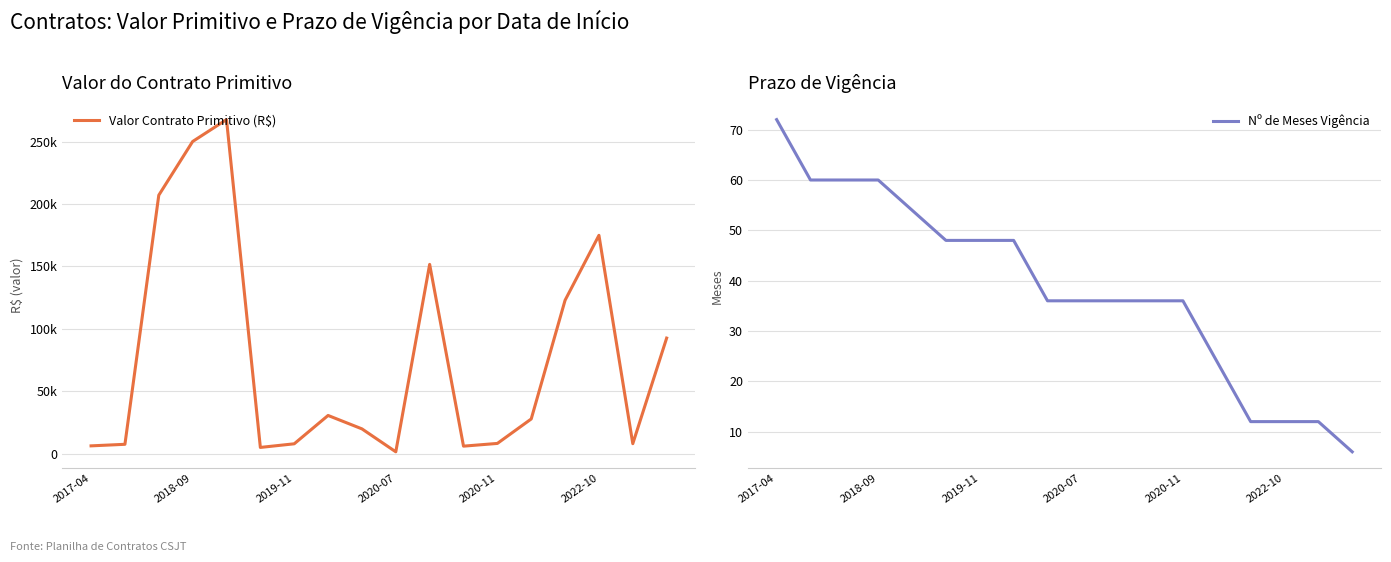

What is the minimum value for Nº de Meses Vigência?

6